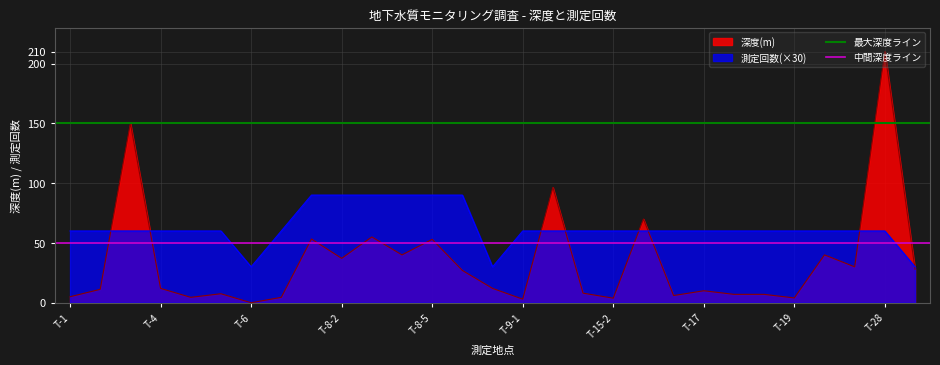

How many lines are shown in the chart?

2